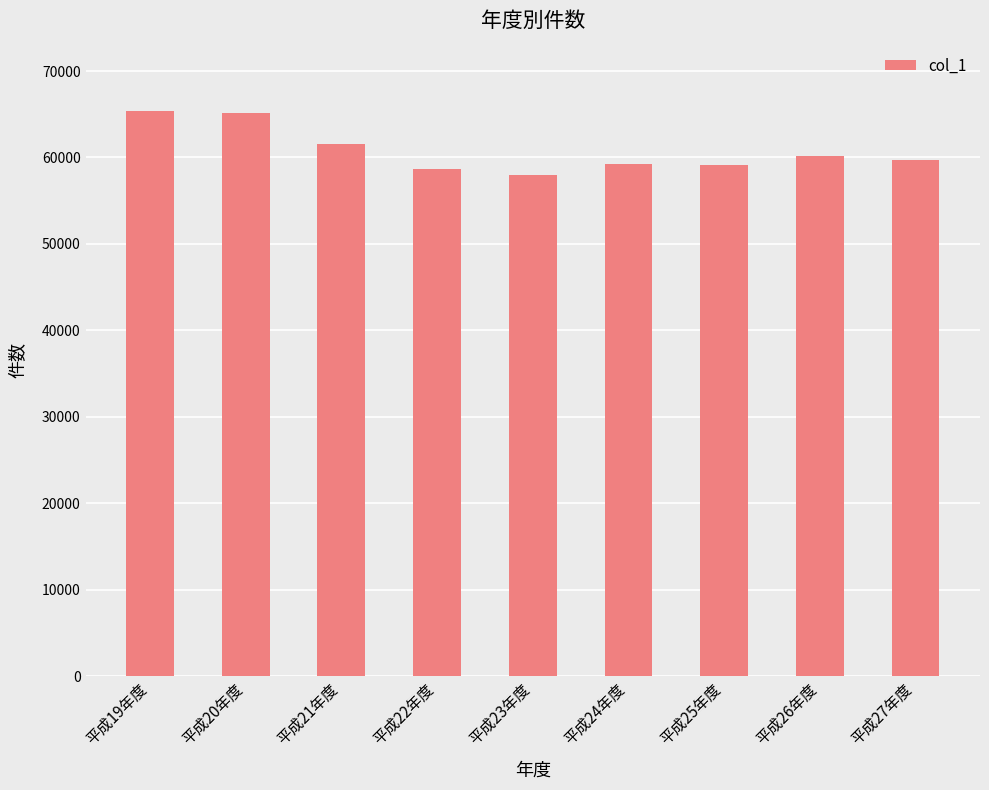

What is the change in value from 平成21年度 to 平成27年度?

-1830